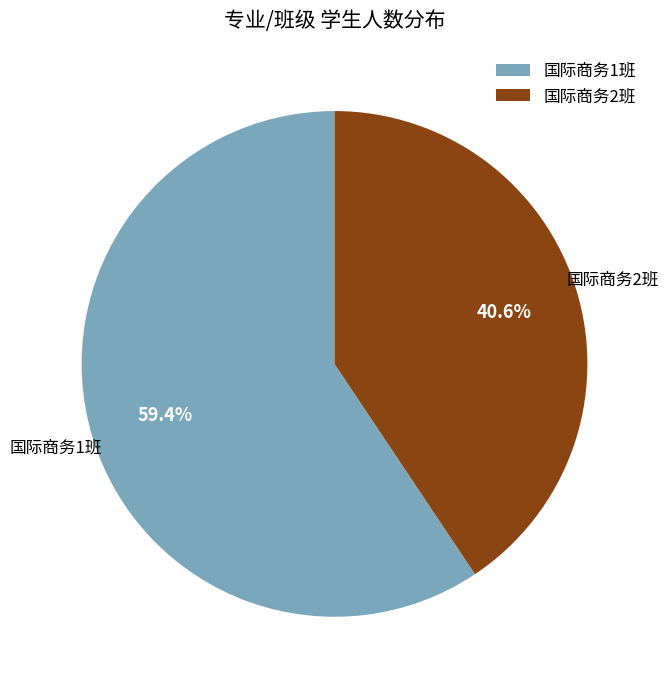

Which category has the smallest portion of the pie?

国际商务2班